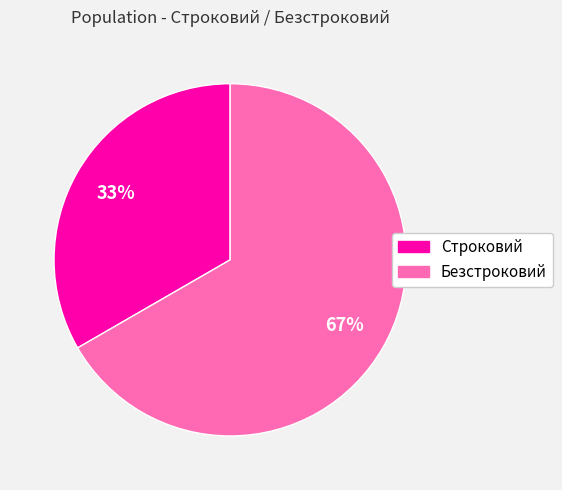

To the nearest percent, what is the average slice percentage?

50%